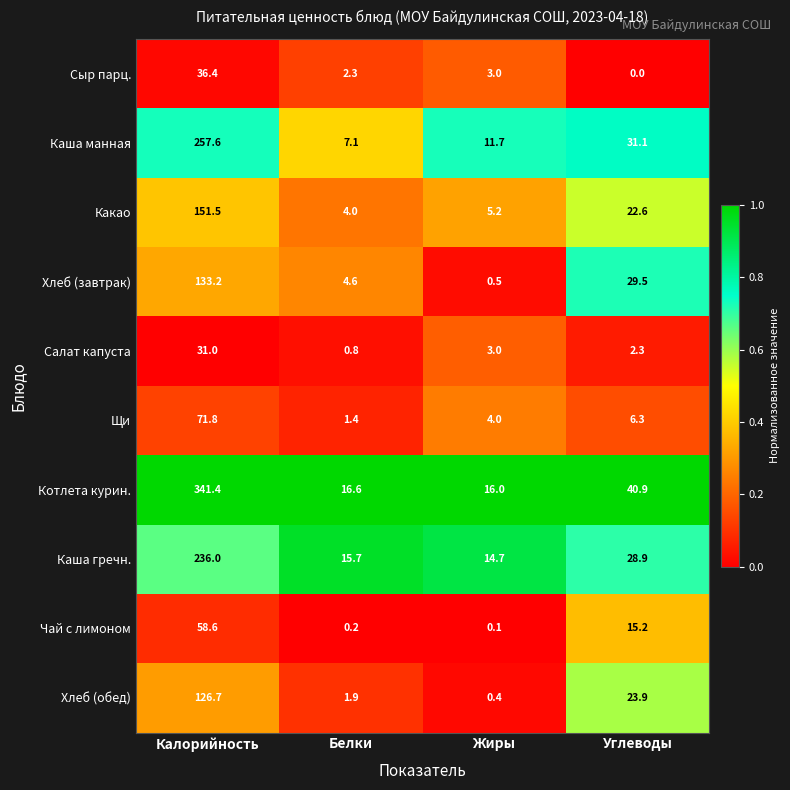

What is the difference between the maximum and minimum values in the Котлета курин. series?

325.4